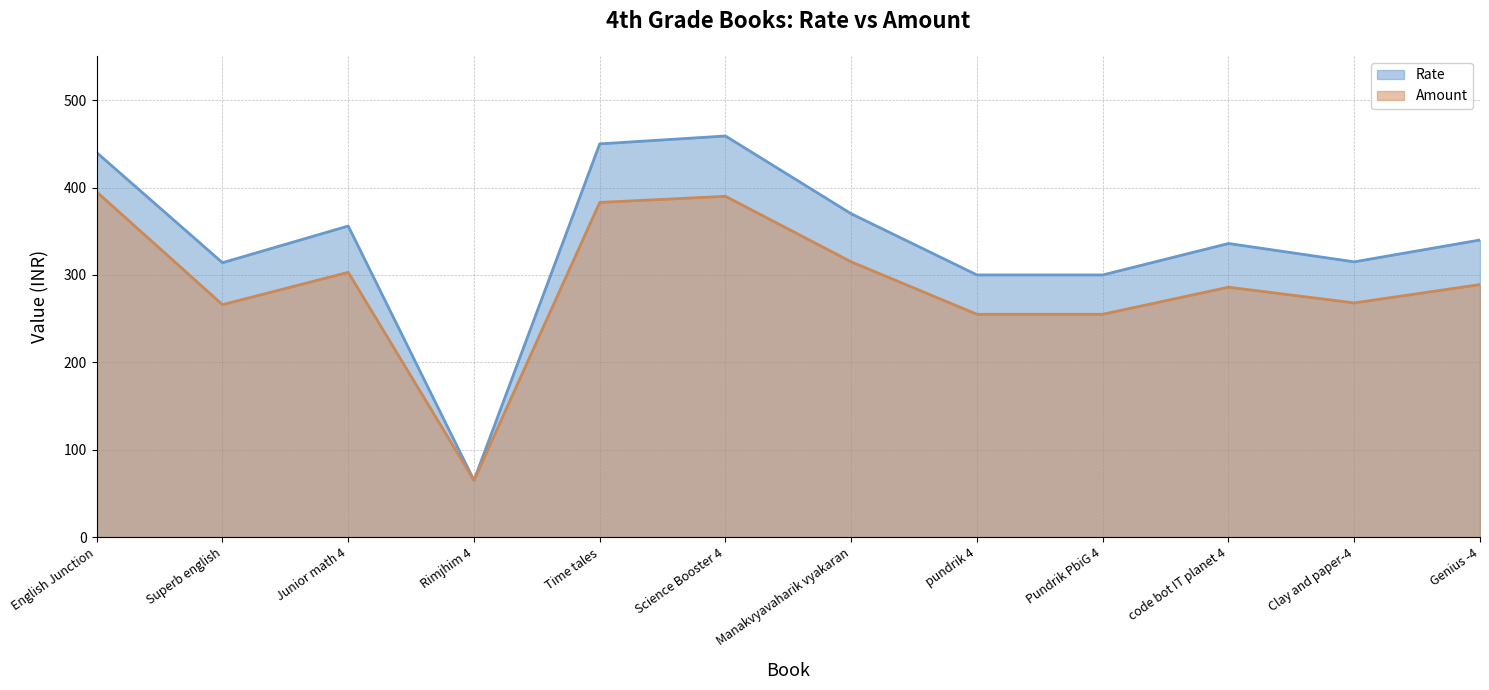

Reading left to right, transcribe all the data shown in this chart.

Rate: 440	314	356	65	450	459	370	300	300	336	315	340
Amount: 395	266	303	65	383	390	315	255	255	286	268	289